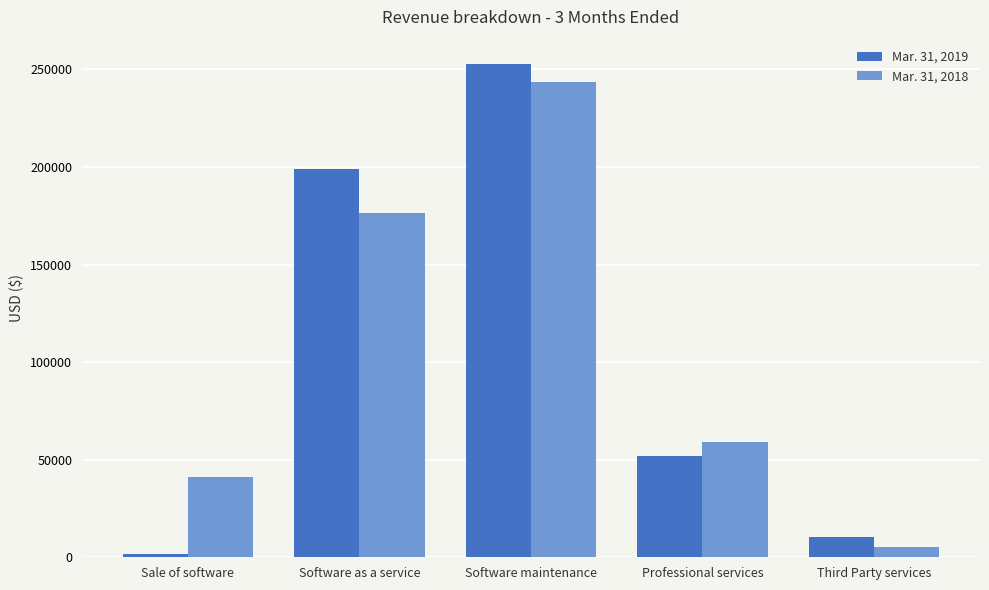

Count the number of categories in the chart.

5